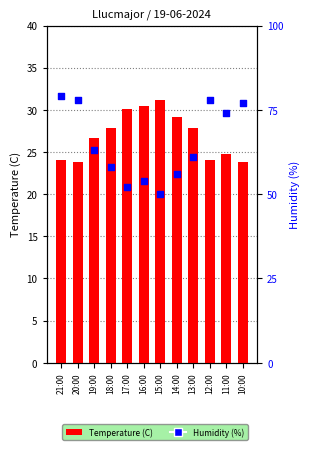

Which series reaches the maximum Y coordinate?

Humidity (%)